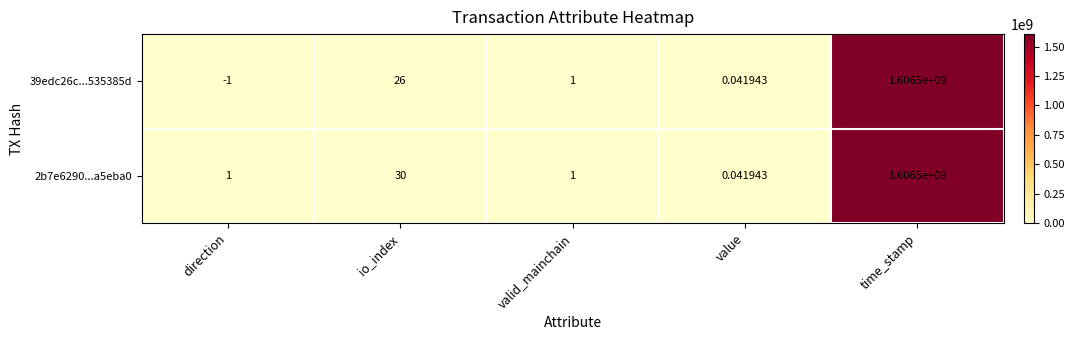

Which category has the lowest value across all series?

direction